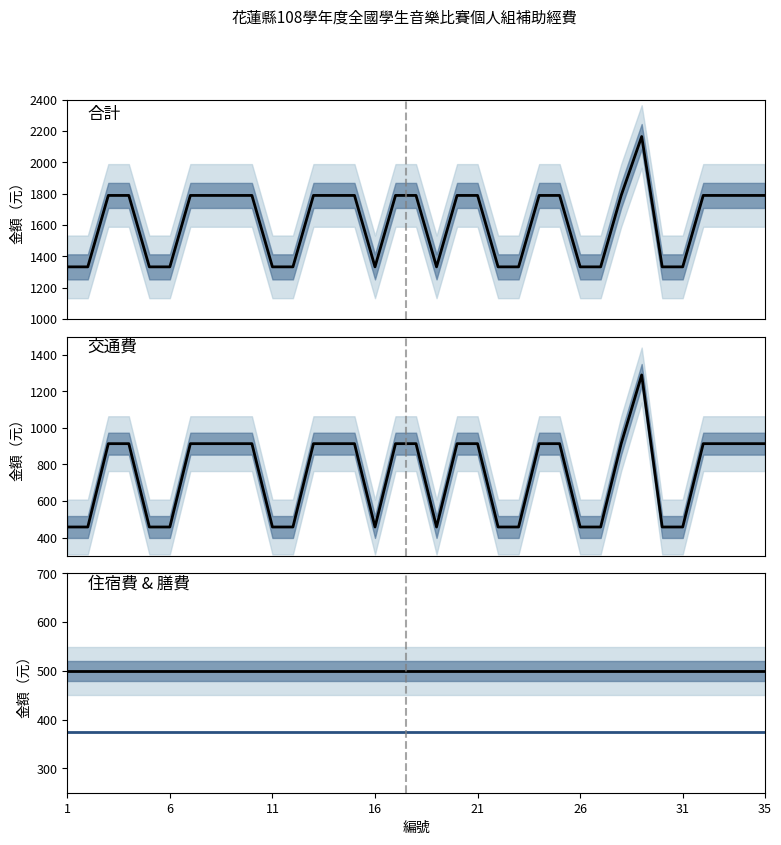

What is the maximum value shown in the chart?

2165